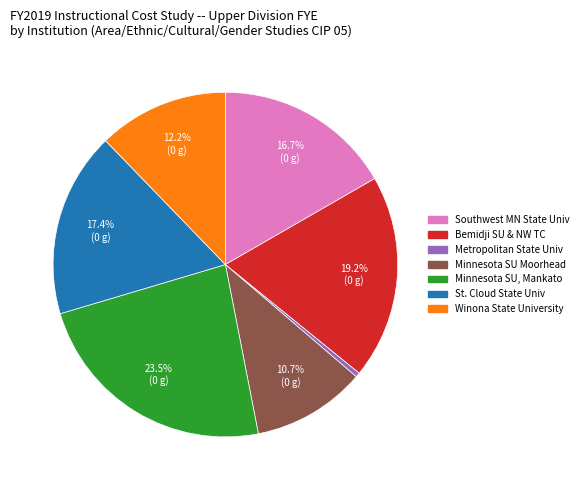

Does any single category account for the majority?

No